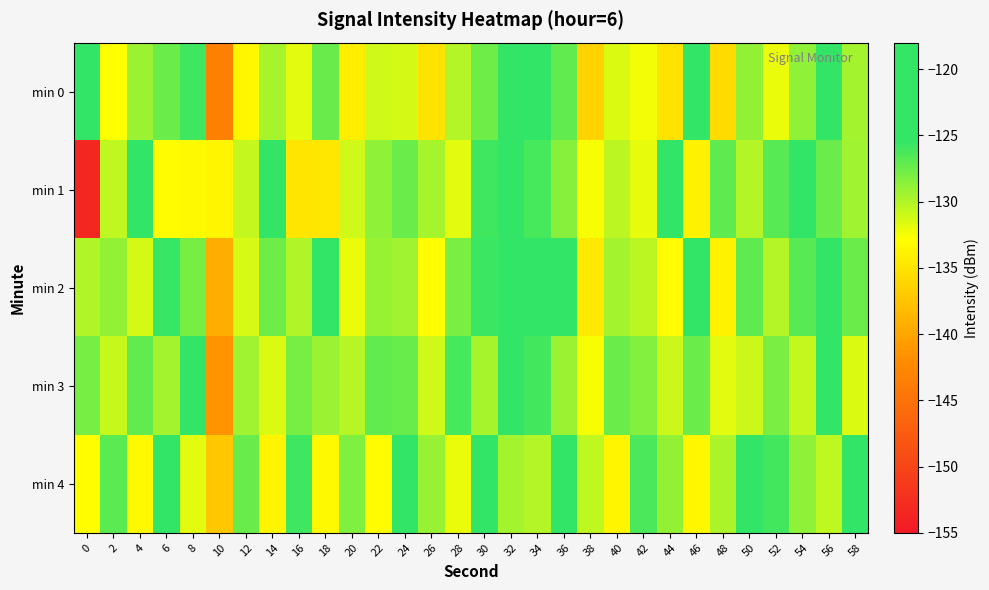

Reading left to right, list all the values displayed in this chart.

min 0: 0=-124.9	2=-132.9	4=-129.2	6=-127.5	8=-125.8	10=-143.3	12=-133.3	14=-129.6	16=-131.9	18=-127.3	20=-134.1	22=-131.1	24=-131.3	26=-135.0	28=-130.1	30=-127.7	32=-123.5	34=-124.1	36=-127.2	38=-136.5	40=-131.5	42=-132.4	44=-134.9	46=-123.5	48=-135.8	50=-129.0	52=-132.0	54=-128.7	56=-120.6	58=-129.5
min 1: 0=-153.5	2=-130.4	4=-120.9	6=-133.2	8=-133.3	10=-133.6	12=-130.6	14=-122.8	16=-134.9	18=-134.6	20=-131.1	22=-128.7	24=-127.5	26=-129.6	28=-131.9	30=-125.8	32=-123.5	34=-126.2	36=-128.5	38=-132.5	40=-130.4	42=-131.9	44=-125.5	46=-133.8	48=-127.0	50=-130.0	52=-126.7	54=-122.6	56=-127.5	58=-129.3
min 2: 0=-129.9	2=-128.9	4=-131.2	6=-125.5	8=-127.8	10=-139.3	12=-131.3	14=-127.6	16=-129.9	18=-125.3	20=-132.1	22=-129.1	24=-129.3	26=-133.0	28=-128.1	30=-125.7	32=-121.5	34=-122.1	36=-125.2	38=-134.5	40=-129.5	42=-130.4	44=-132.9	46=-121.5	48=-133.8	50=-127.0	52=-130.0	54=-126.7	56=-118.6	58=-127.5
min 3: 0=-127.9	2=-130.9	4=-127.2	6=-129.5	8=-123.8	10=-141.3	12=-129.3	14=-131.6	16=-127.9	18=-129.3	20=-130.1	22=-127.1	24=-127.3	26=-131.0	28=-126.1	30=-129.7	32=-125.5	34=-126.1	36=-129.2	38=-132.5	40=-127.5	42=-128.4	44=-130.9	46=-127.5	48=-131.8	50=-131.0	52=-128.0	54=-130.7	56=-124.6	58=-131.5
min 4: 0=-132.9	2=-126.9	4=-133.2	6=-123.5	8=-131.8	10=-137.3	12=-127.3	14=-133.6	16=-125.9	18=-133.3	20=-128.1	22=-133.1	24=-125.3	26=-129.0	28=-132.1	30=-123.7	32=-129.5	34=-130.1	36=-123.2	38=-130.5	40=-133.5	42=-126.4	44=-128.9	46=-133.5	48=-129.8	50=-125.0	52=-126.0	54=-128.7	56=-130.6	58=-125.5